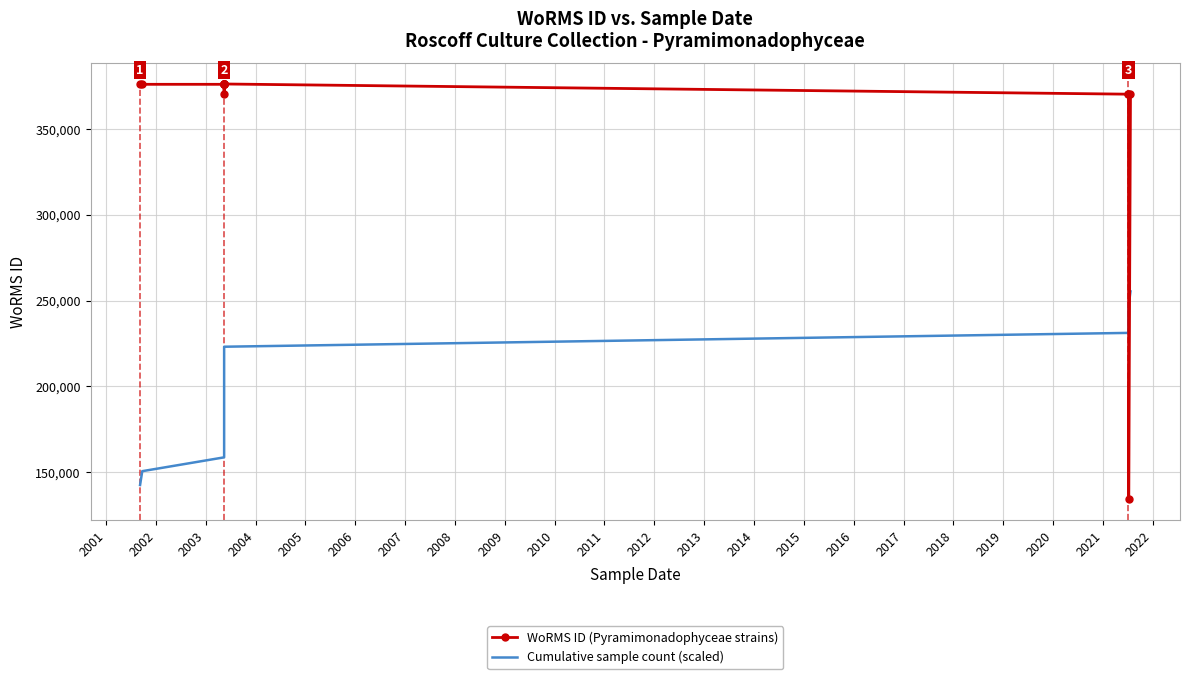

How many values in the Cumulative sample count (scaled) series exceed 198940?

8